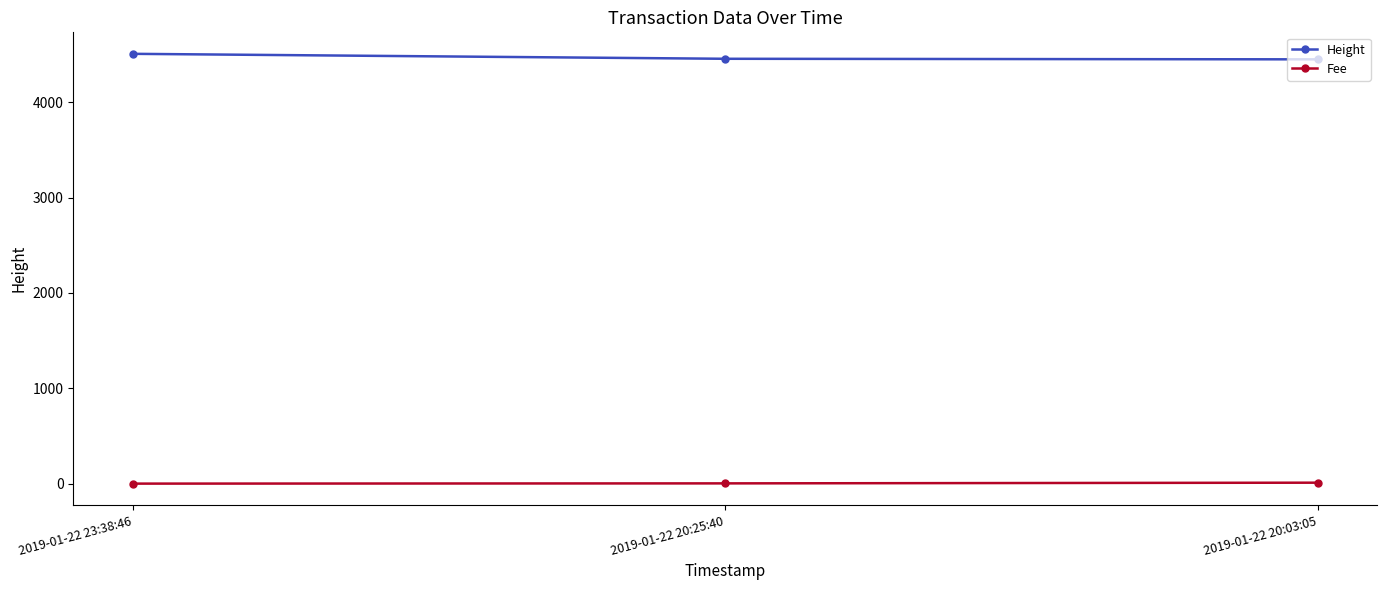

What is the maximum value for Height?

4509.0